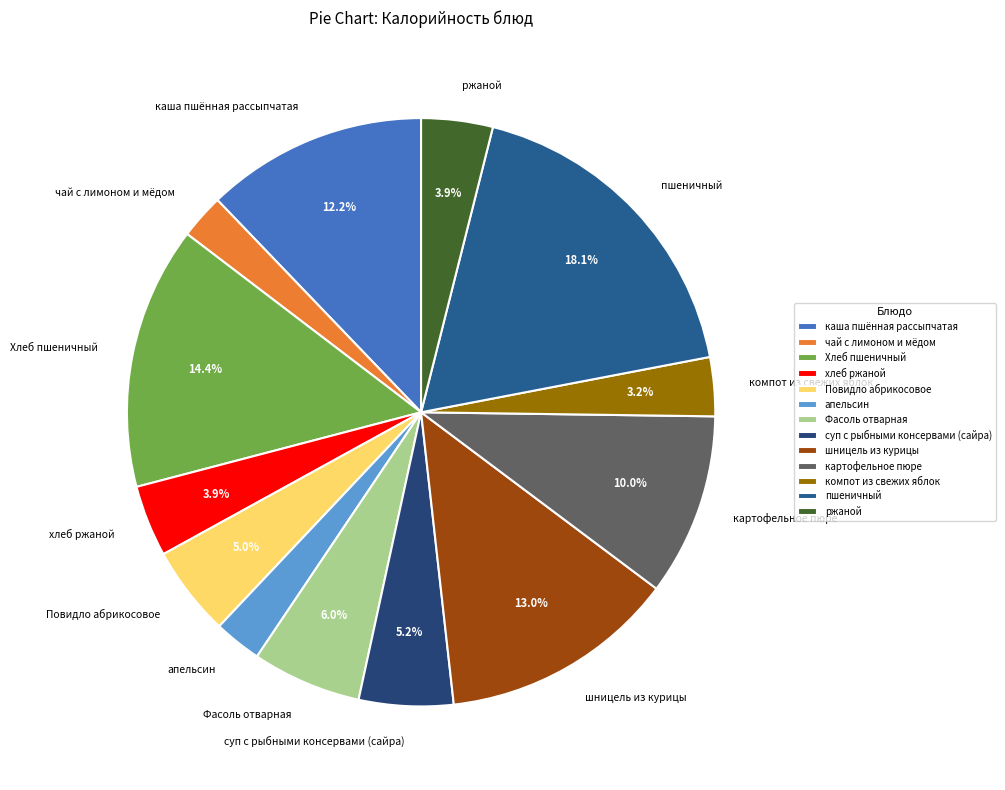

To the nearest percent, what is the difference between the largest and smallest slice percentages?

16%